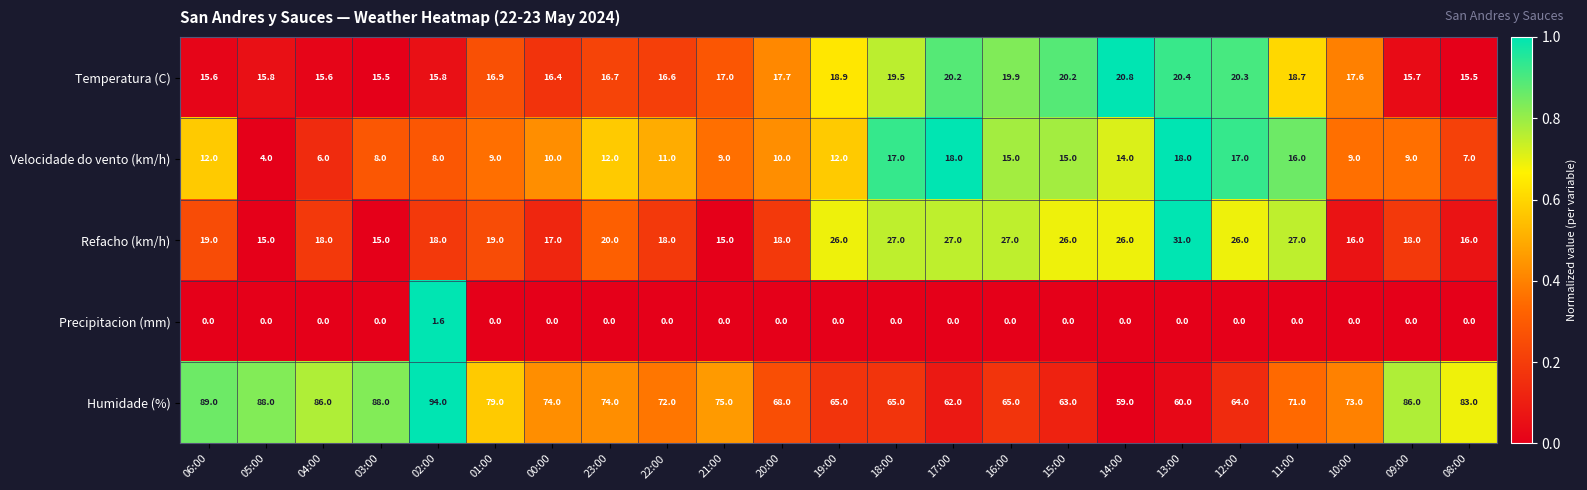

Read the Velocidade do vento (km/h) value at 13:00.

18.0